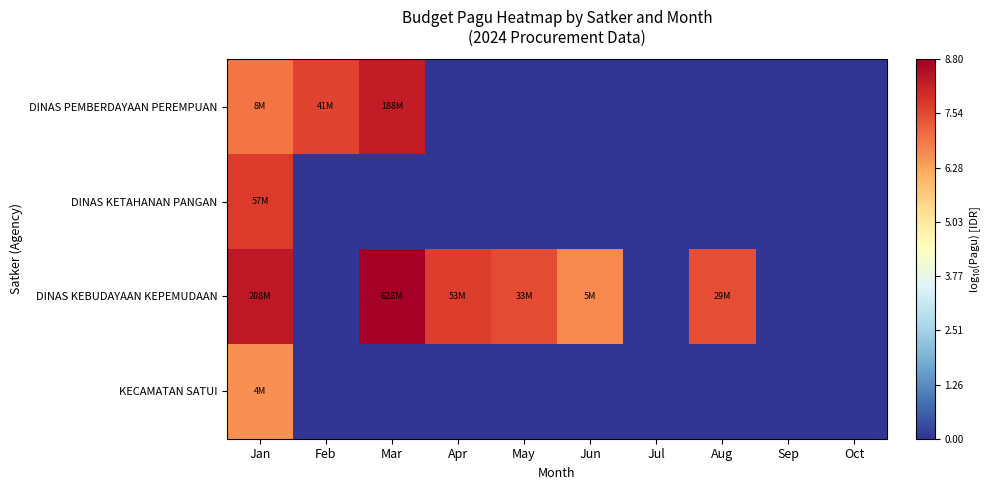

Between Apr and May, which series saw the biggest shift?

DINAS KEBUDAYAAN KEPEMUDAAN